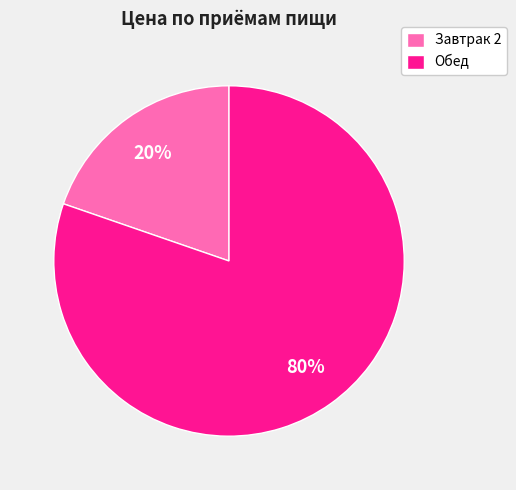

Is the sum of Обед and Завтрак 2 greater than half?

Yes